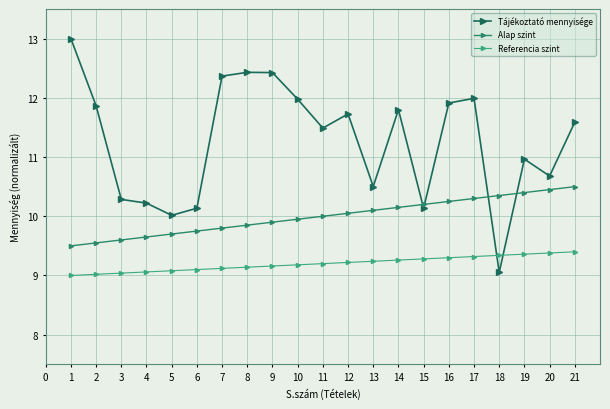

What is the greatest value displayed?

13.0